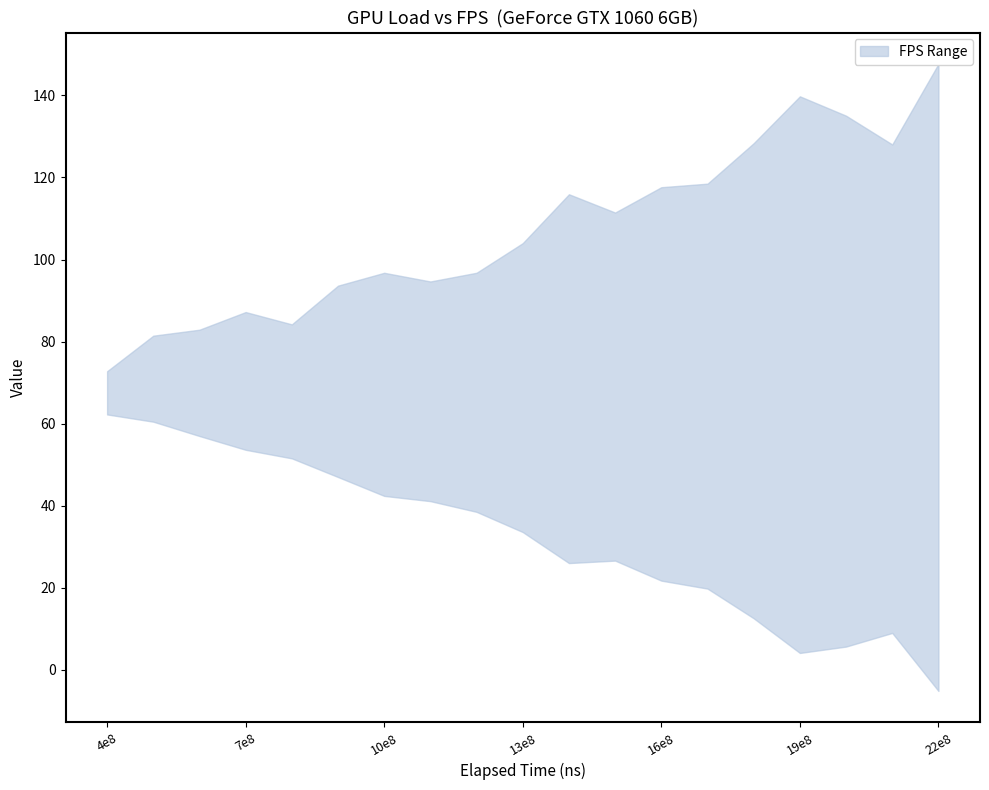

Is the value of upper at 11 greater than the value of lower at 6?

Yes